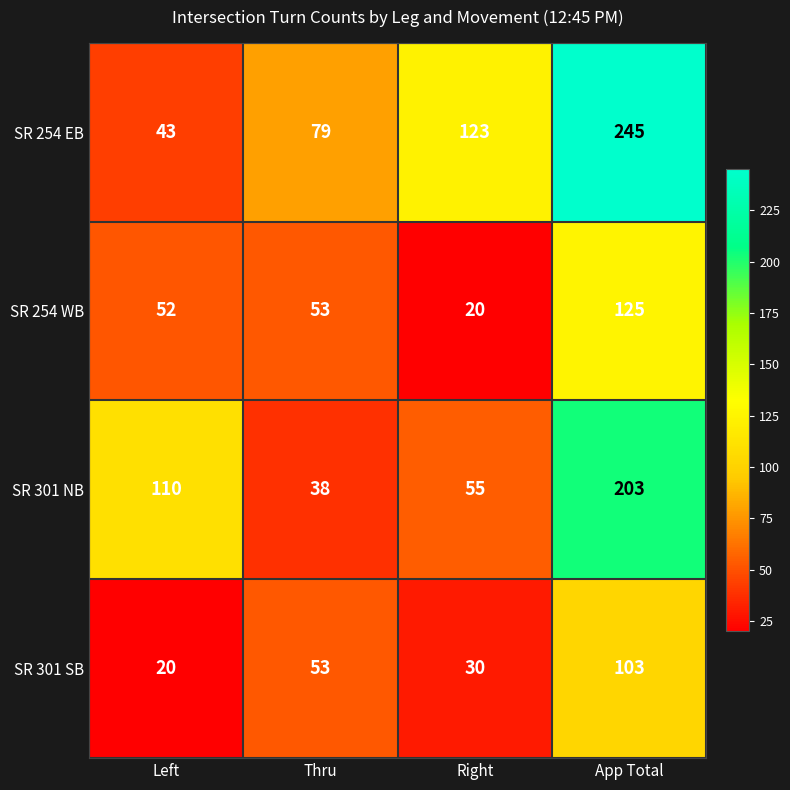

The SR 301 SB series shows 134 at App Total. True or false?

False